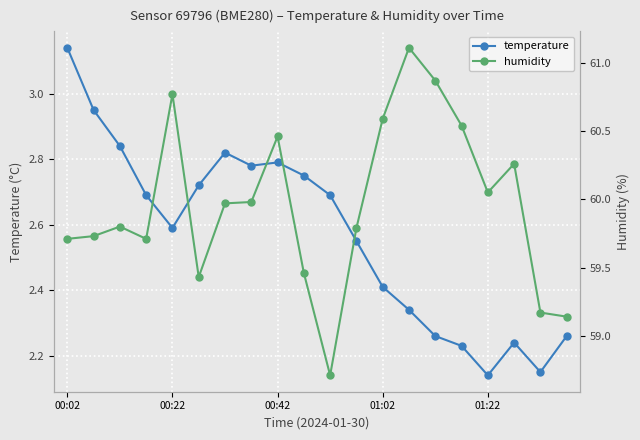

Where is the first local minimum for temperature?

00:22